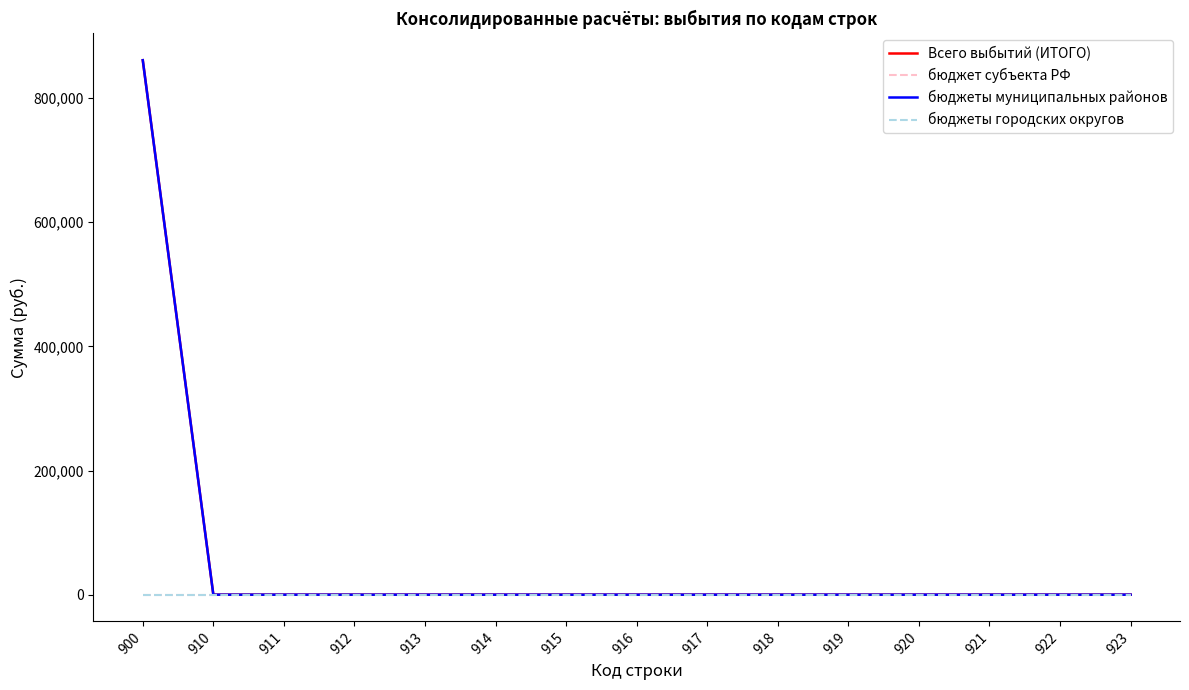

True or false: бюджет субъекта РФ and бюджеты муниципальных районов cross at least once.

False